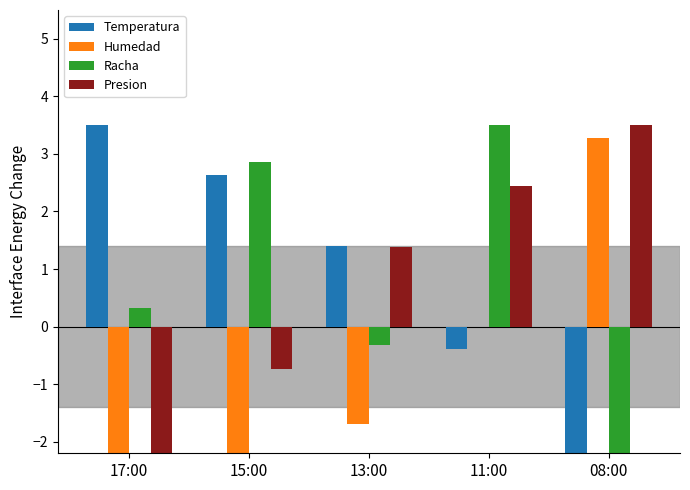

Rank the series by their maximum value, from highest to lowest.

Temperatura, Racha, Presion, Humedad